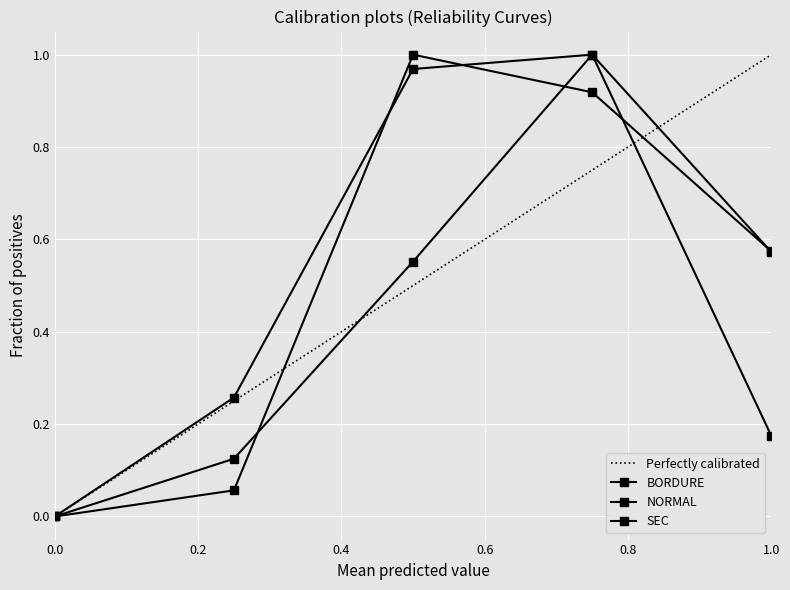

What is the difference between the highest and lowest values at 3?

0.2